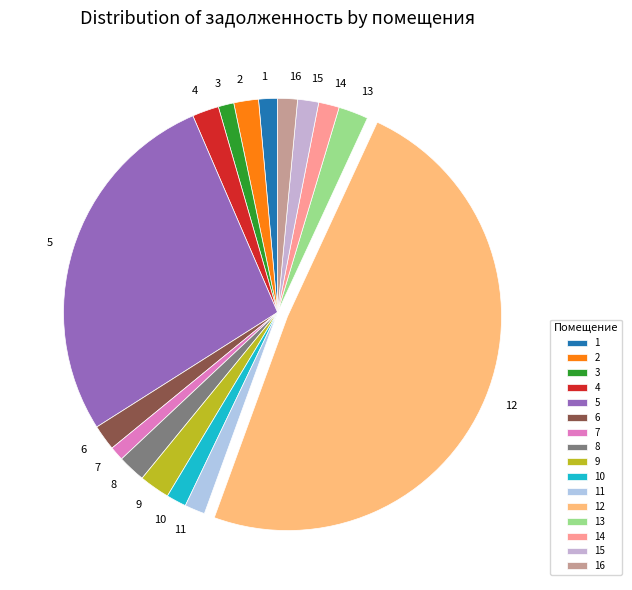

Between 5 and 7, which is larger?

5